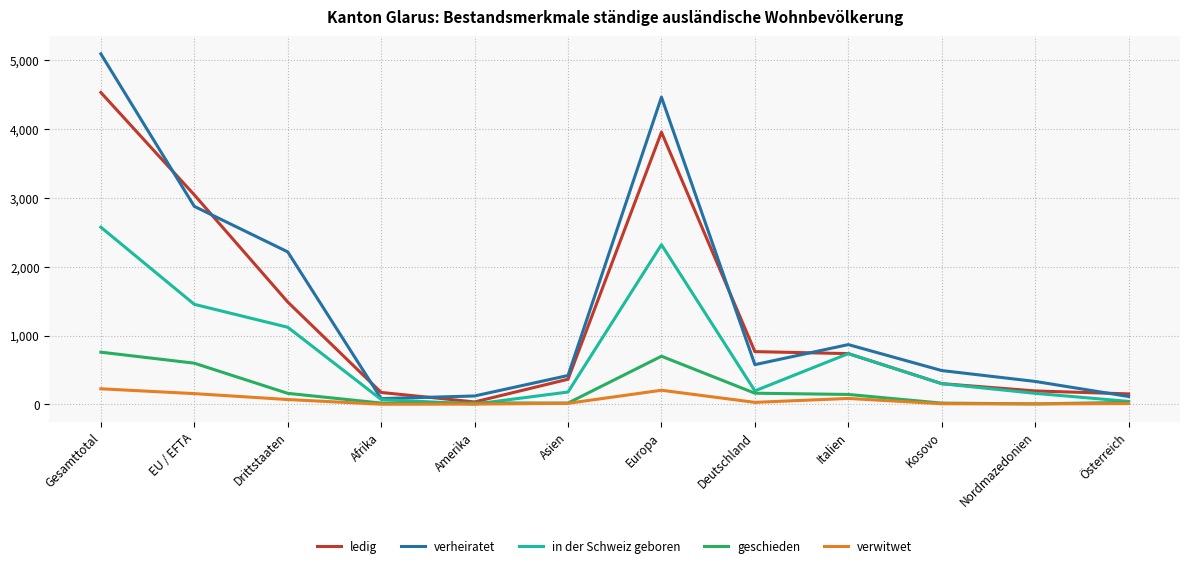

Where is the first local maximum for verheiratet?

Europa